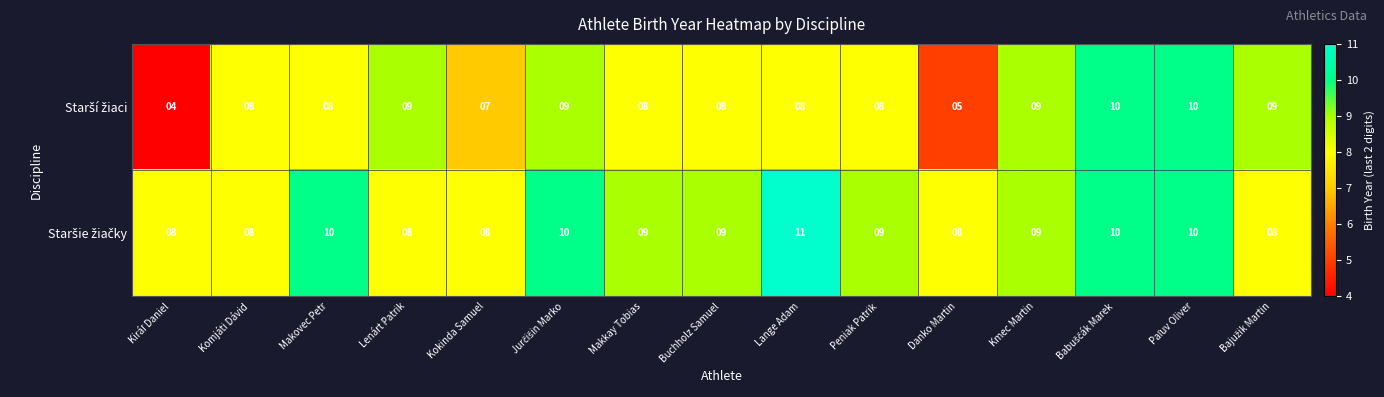

How many distinct data groups are displayed?

2